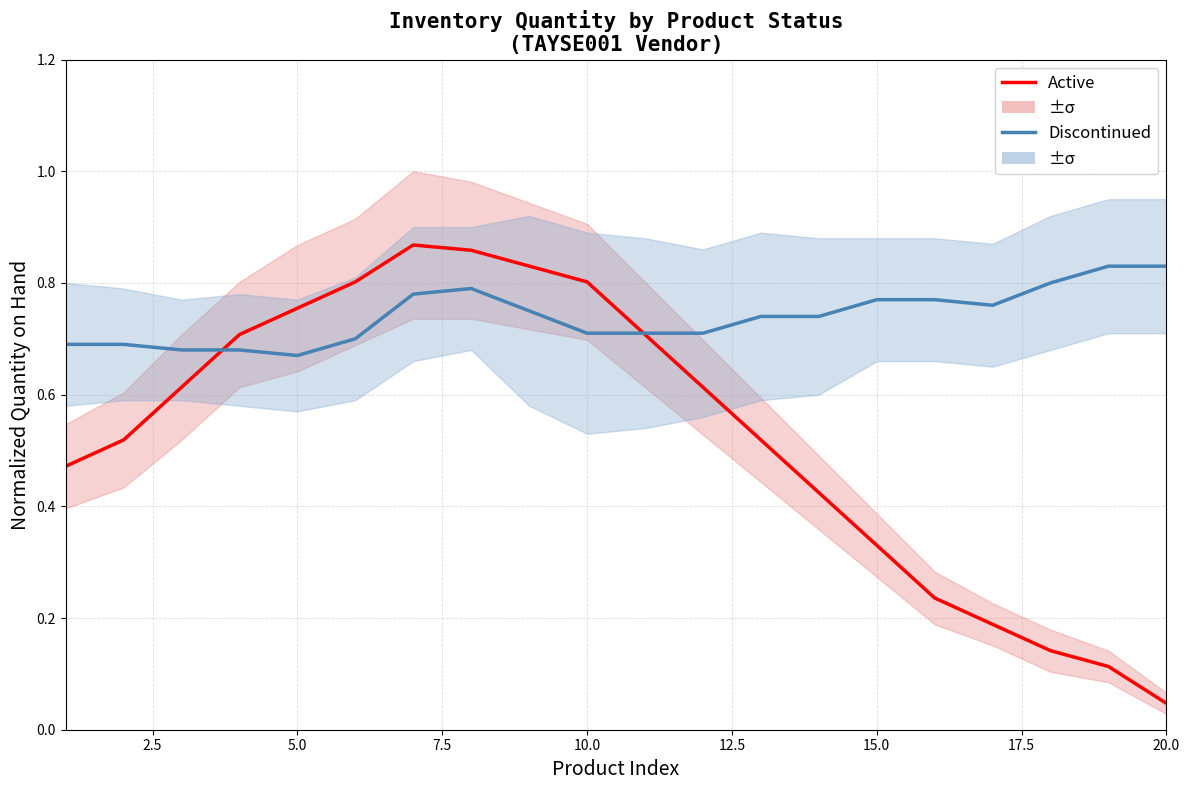

Is this an area chart (filled region under the line)?

No